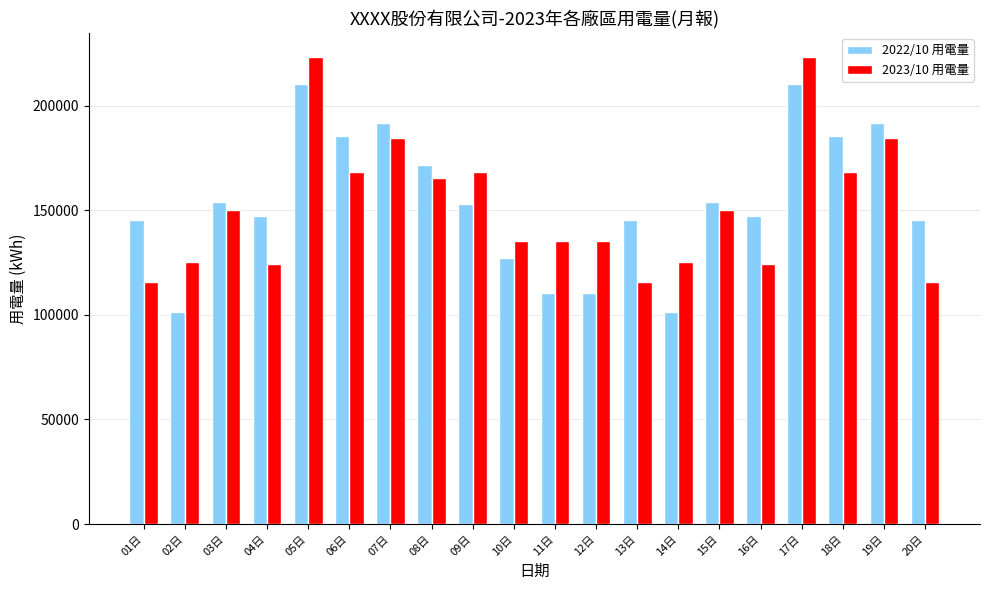

What is the smallest value displayed?

101351.5